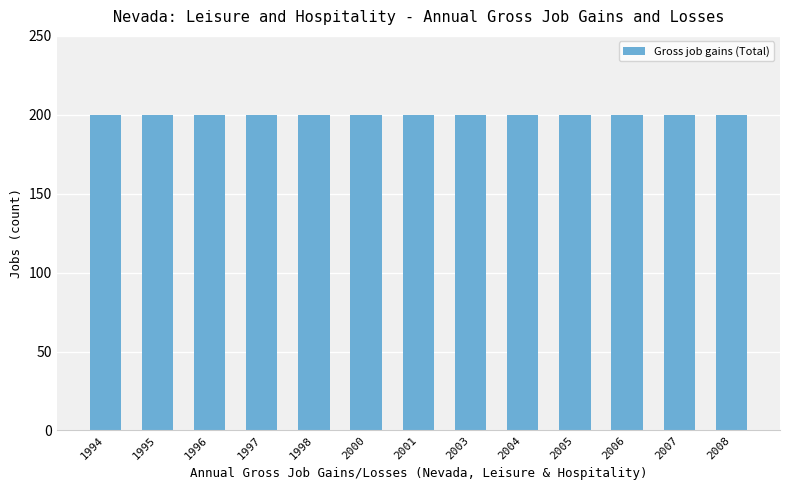

Rank the categories by Contracting establishments value from highest to lowest.

1994, 1995, 1996, 1997, 1998, 2000, 2001, 2003, 2004, 2005, 2006, 2007, 2008